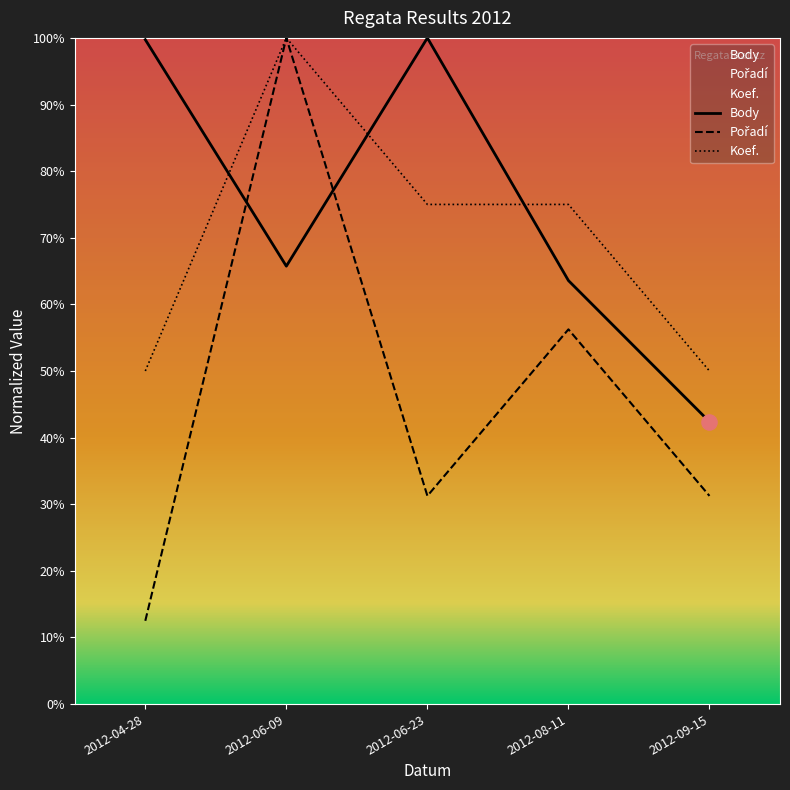

What is the total value across all series at 2012-06-09?

2.7